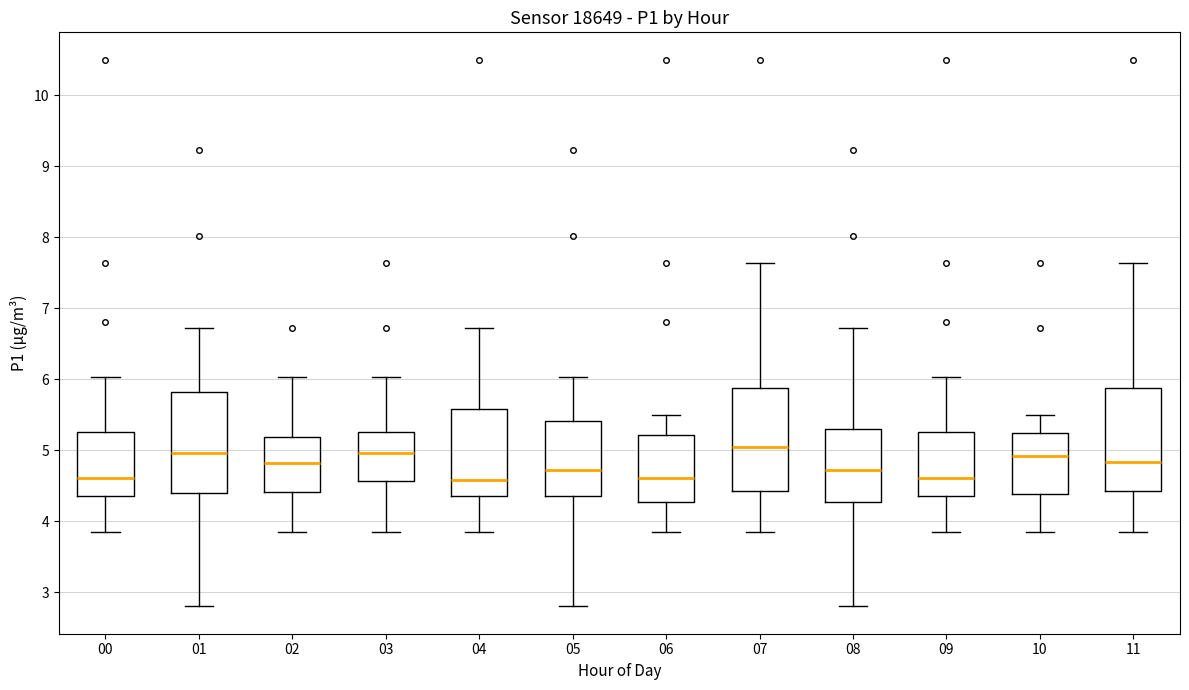

Reading left to right, transcribe this box plot: for each box, give where its median line is, the range the box spans, and where its two whiskers end, as read against the y-axis. The values are not printed on the chart, so give them approximately, as read against the axis.

00: median 4.6, box 4.4 to 5.3, whiskers 3.9 to 6.0
01: median 5.0, box 4.4 to 5.8, whiskers 2.8 to 6.7
02: median 4.8, box 4.4 to 5.2, whiskers 3.9 to 6.0
03: median 5.0, box 4.6 to 5.3, whiskers 3.9 to 6.0
04: median 4.6, box 4.4 to 5.6, whiskers 3.9 to 6.7
05: median 4.7, box 4.4 to 5.4, whiskers 2.8 to 6.0
06: median 4.6, box 4.3 to 5.2, whiskers 3.9 to 5.5
07: median 5.1, box 4.4 to 5.9, whiskers 3.9 to 7.6
08: median 4.7, box 4.3 to 5.3, whiskers 2.8 to 6.7
09: median 4.6, box 4.4 to 5.3, whiskers 3.9 to 6.0
10: median 4.9, box 4.4 to 5.2, whiskers 3.9 to 5.5
11: median 4.8, box 4.4 to 5.9, whiskers 3.9 to 7.6